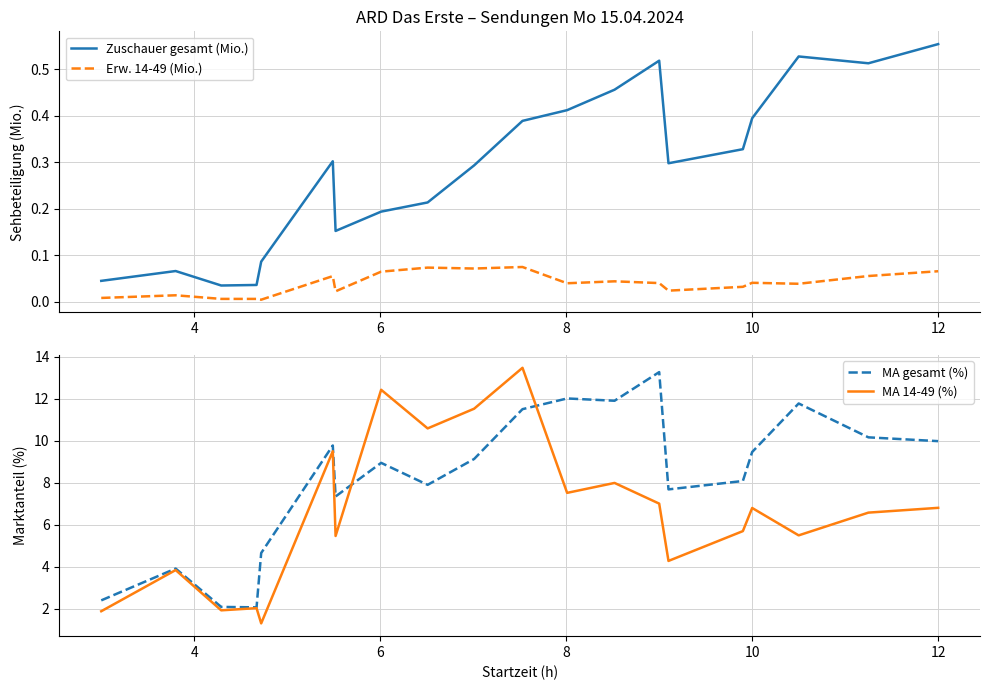

True or false: Zuschauer gesamt (Mio.) and Erw. 14-49 (Mio.) cross at least once.

False